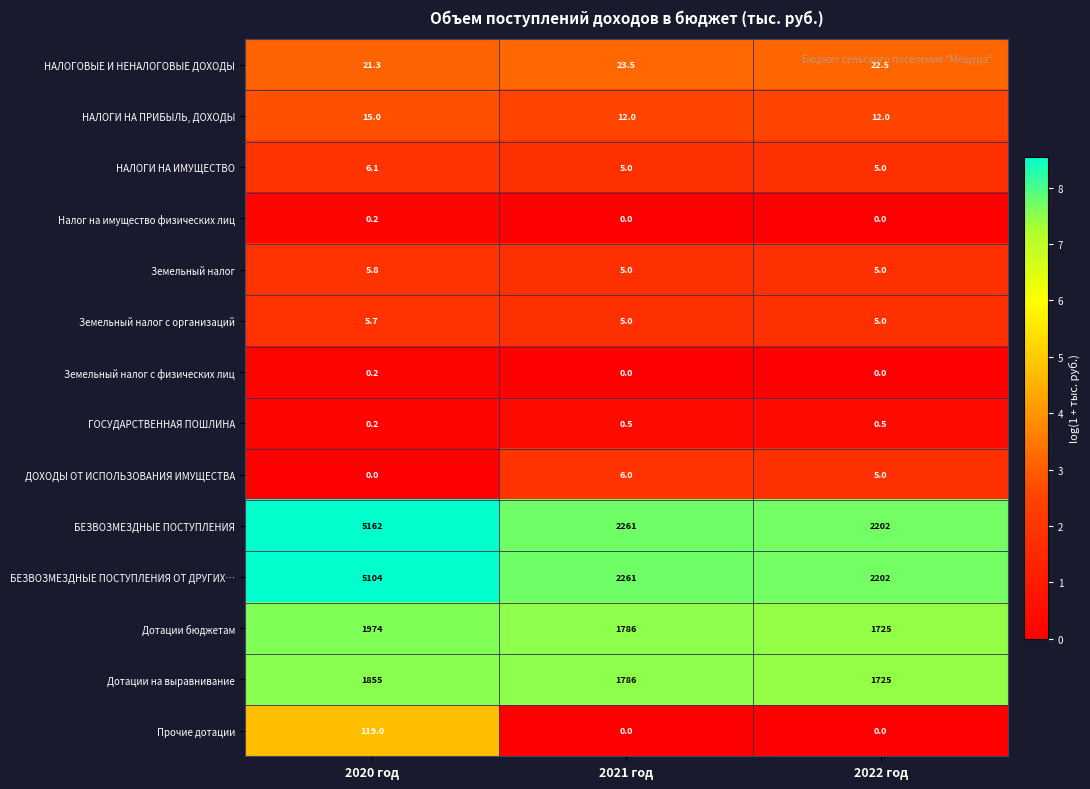

At which category does the chart reach its peak across all series?

2020 год